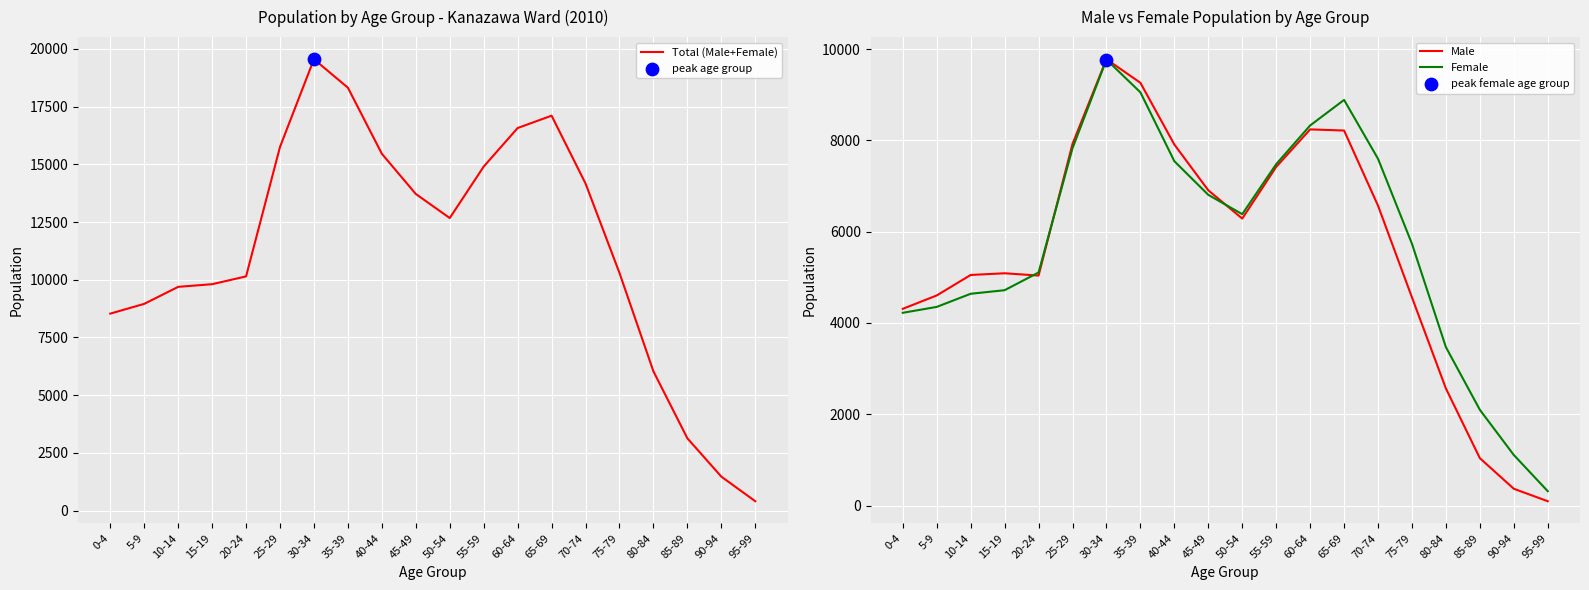

At which category is the sum across all series the highest?

30-34